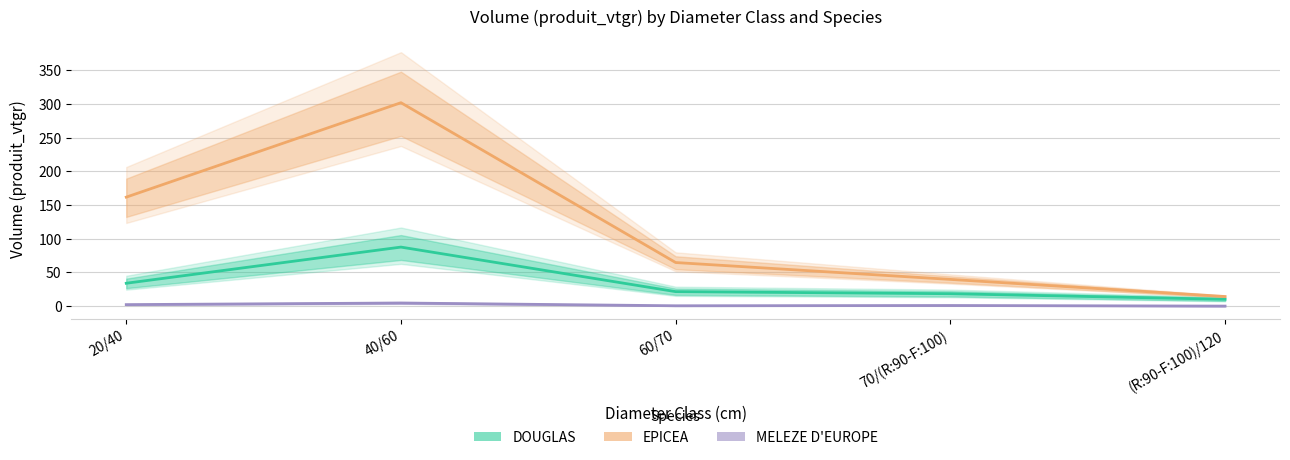

At which category does the chart reach its minimum across all series?

(R:90-F:100)/120